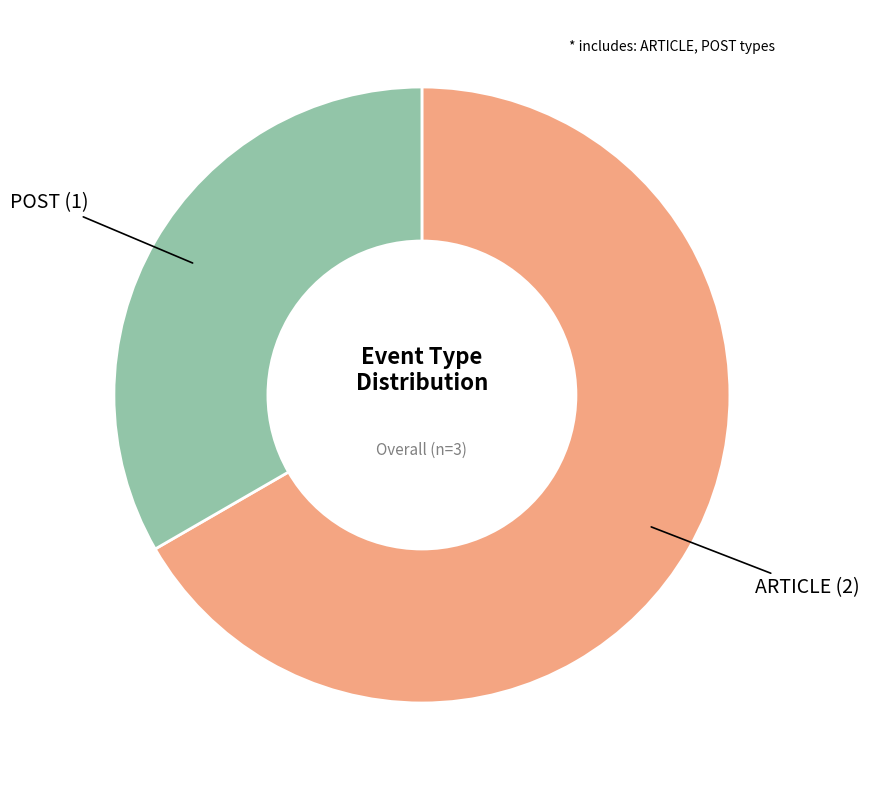

Approximately how many times larger is the value at POST (1) compared to ARTICLE (2)?

0.5